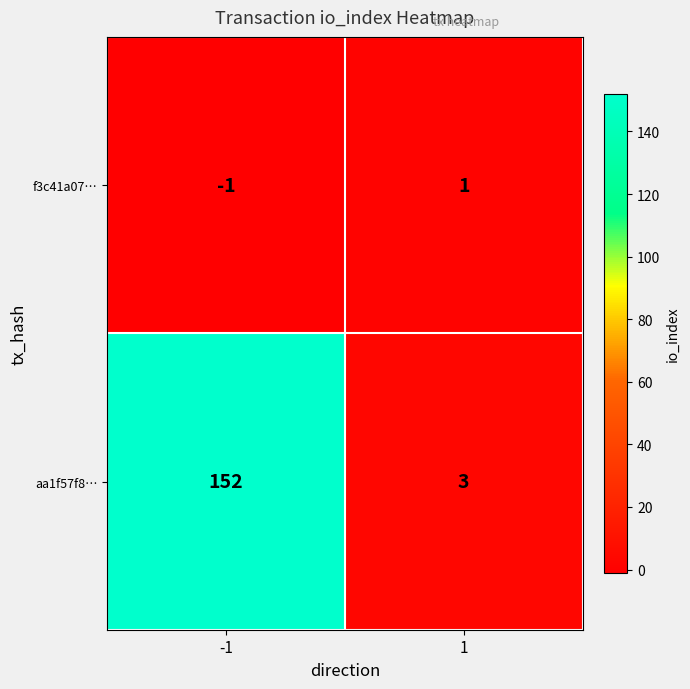

Which series has the widest spread of values?

aa1f57f8…